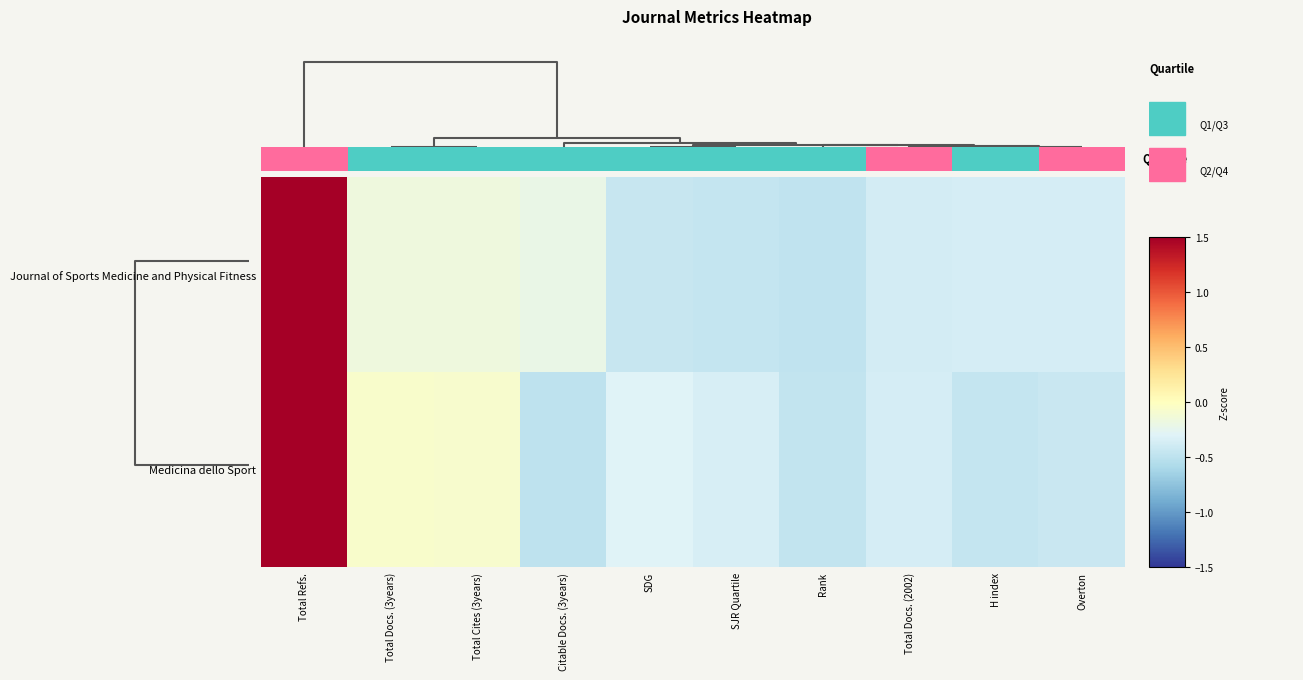

Is it true that Medicina dello Sport equals 0.9 at Total Refs.?

False